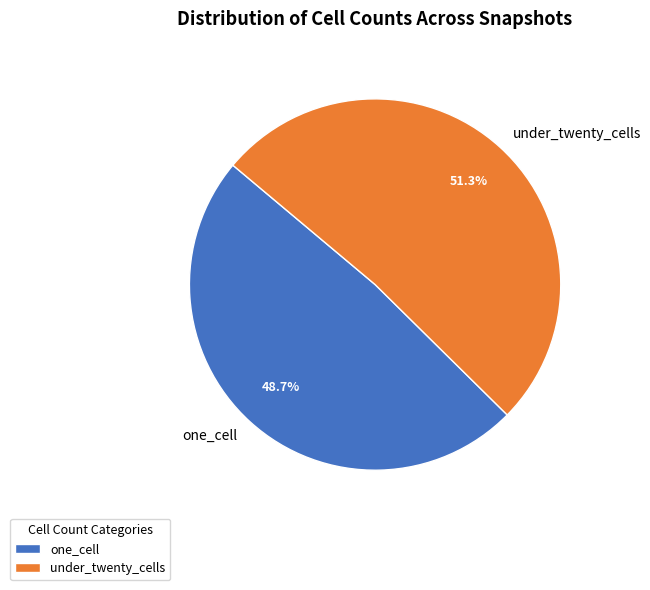

Which slice is the largest?

under_twenty_cells